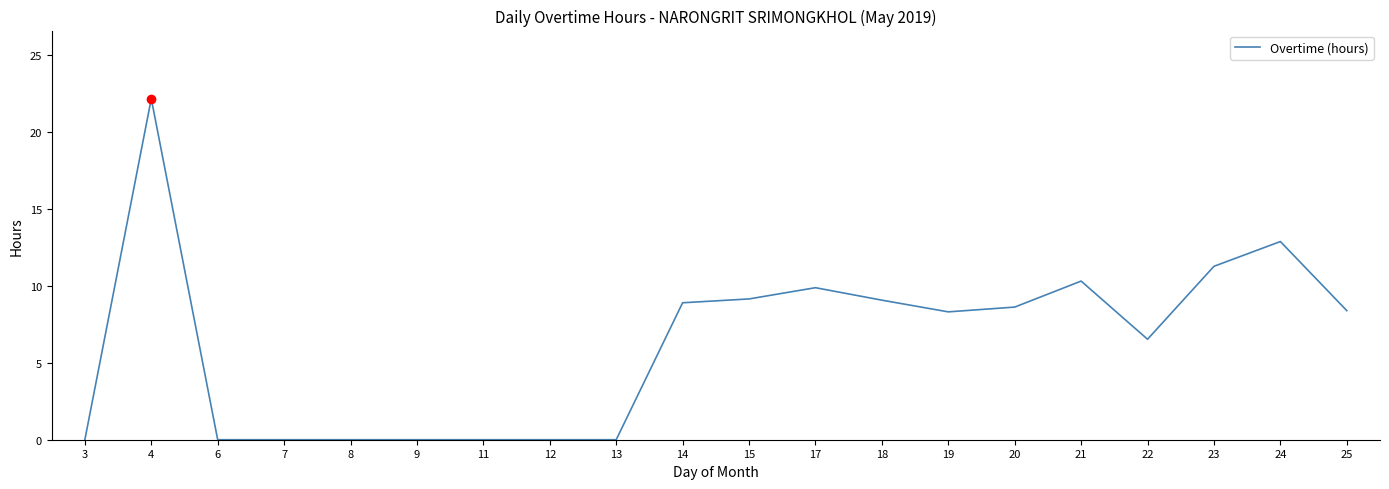

What value does the data have at 4?

22.2